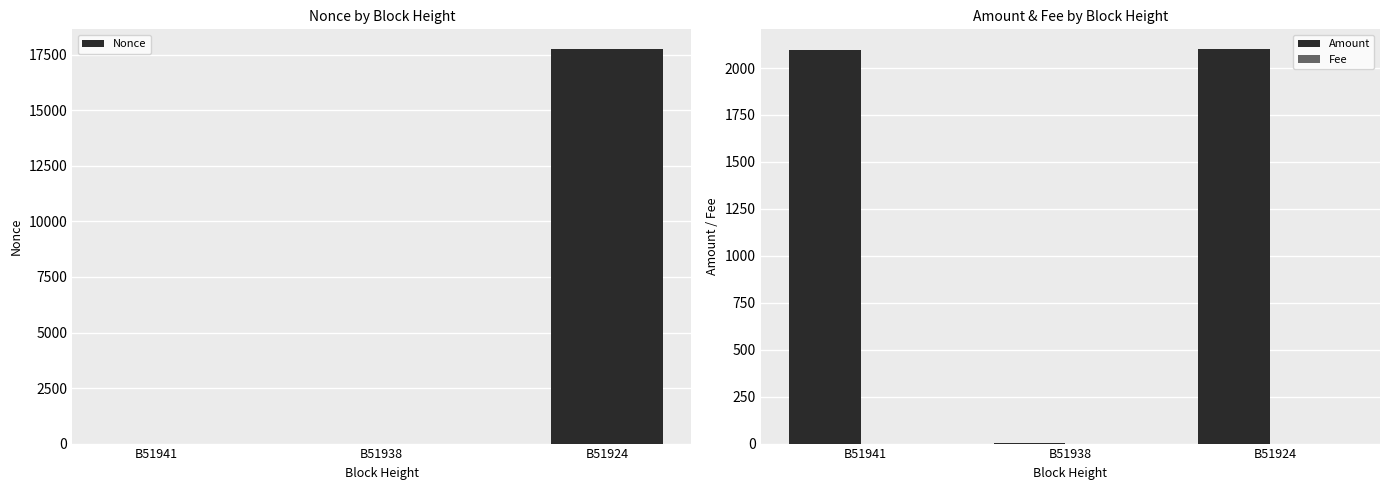

What is the difference between the Amount values at B51941 and B51938?

2090.2